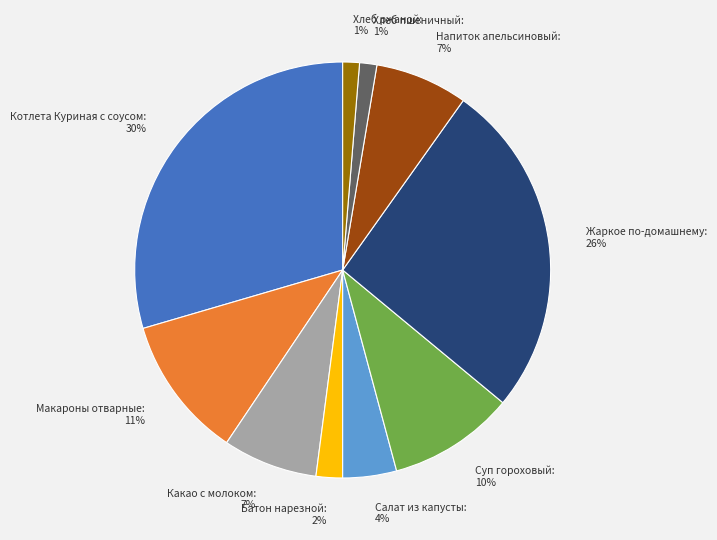

Which slice is the largest?

Котлета Куриная с соусом